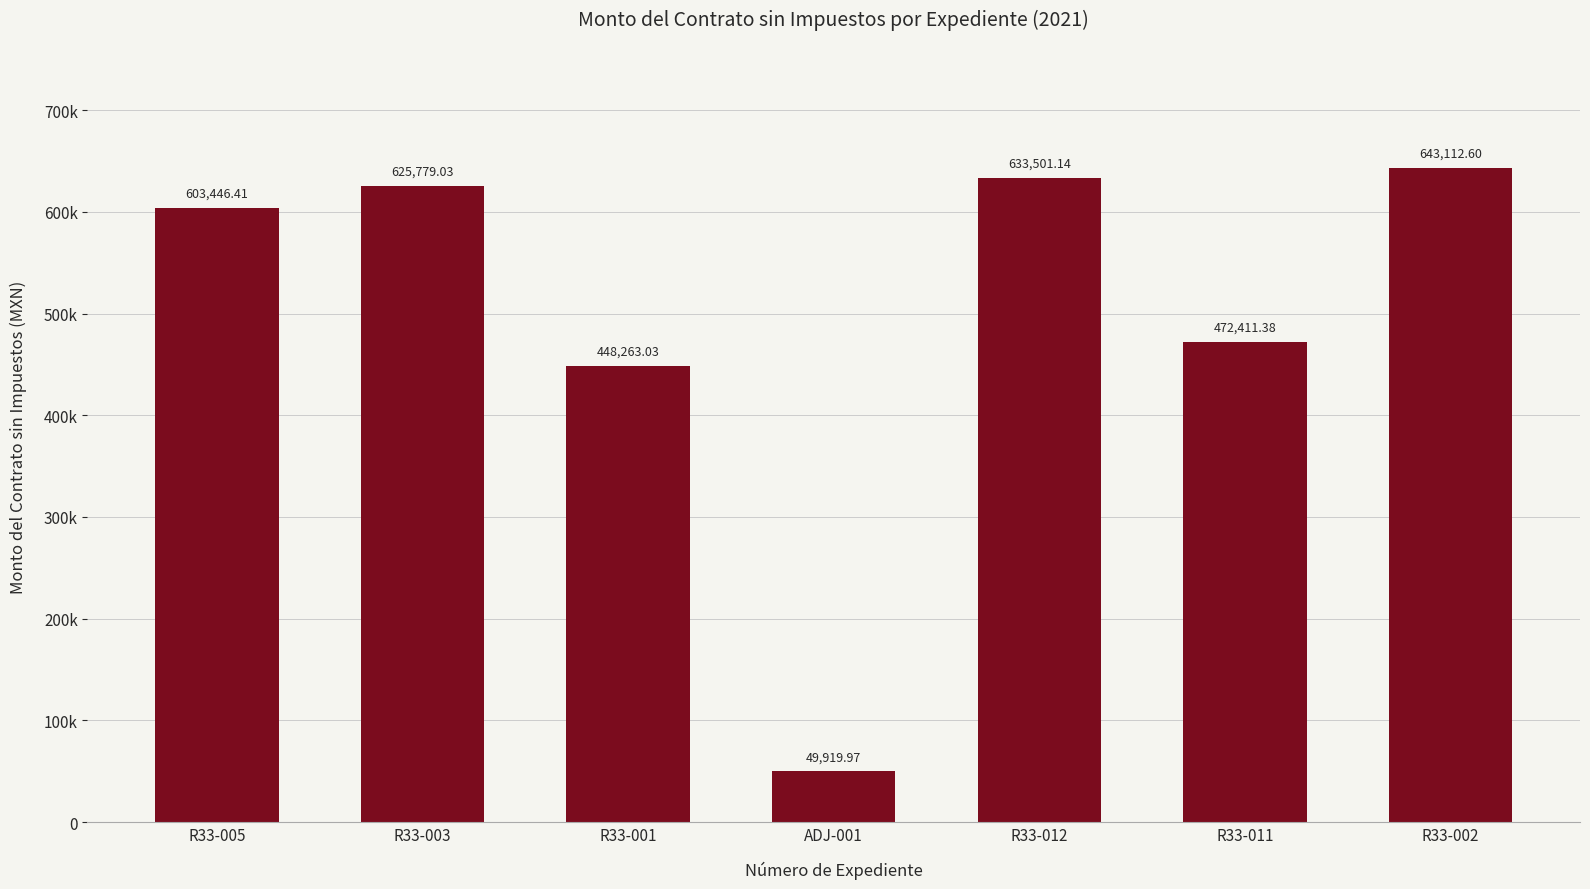

Does the chart contain any negative values?

No